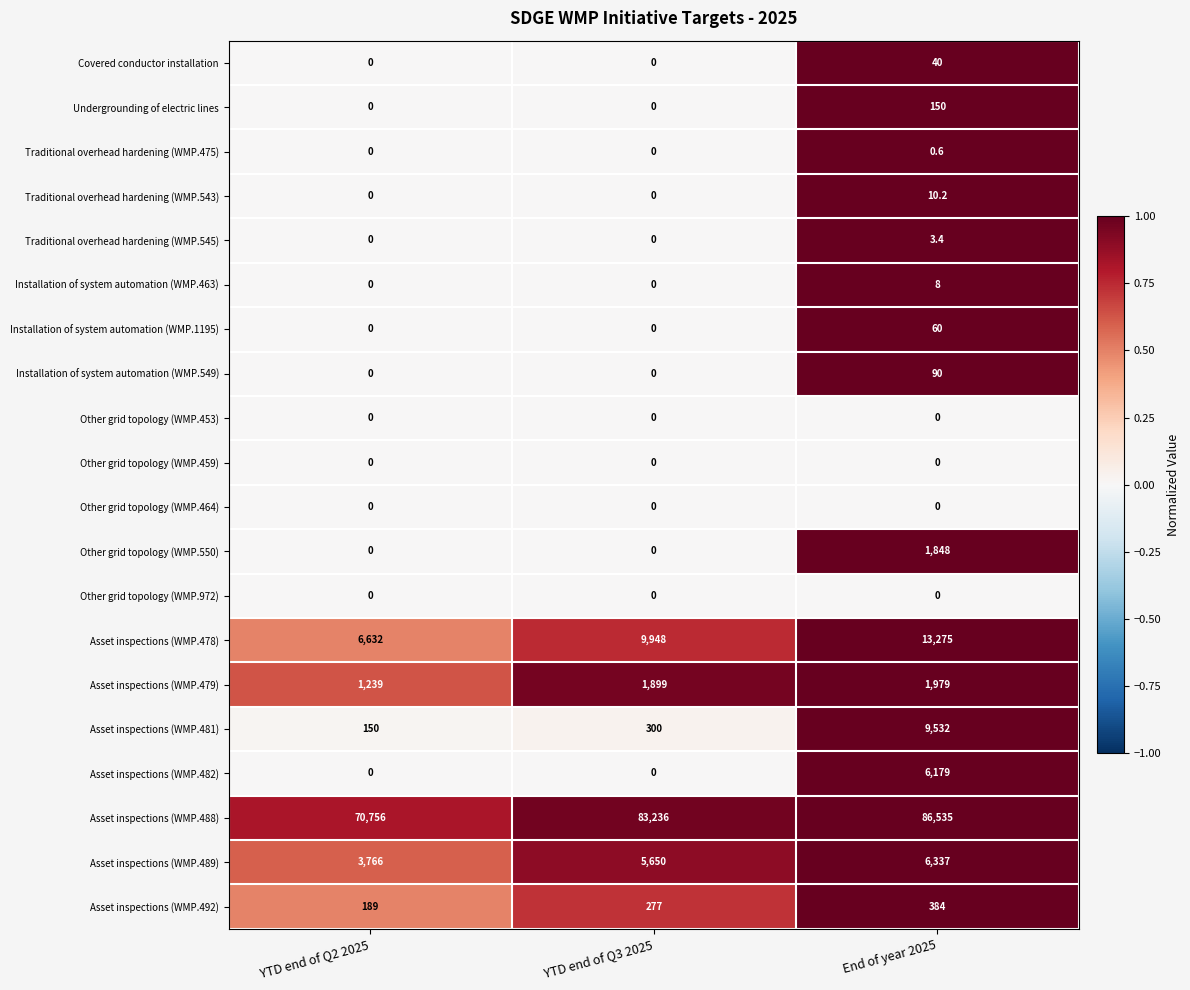

Is it true that Installation of system automation (WMP.1195) equals 19.7 at YTD end of Q3 2025?

False